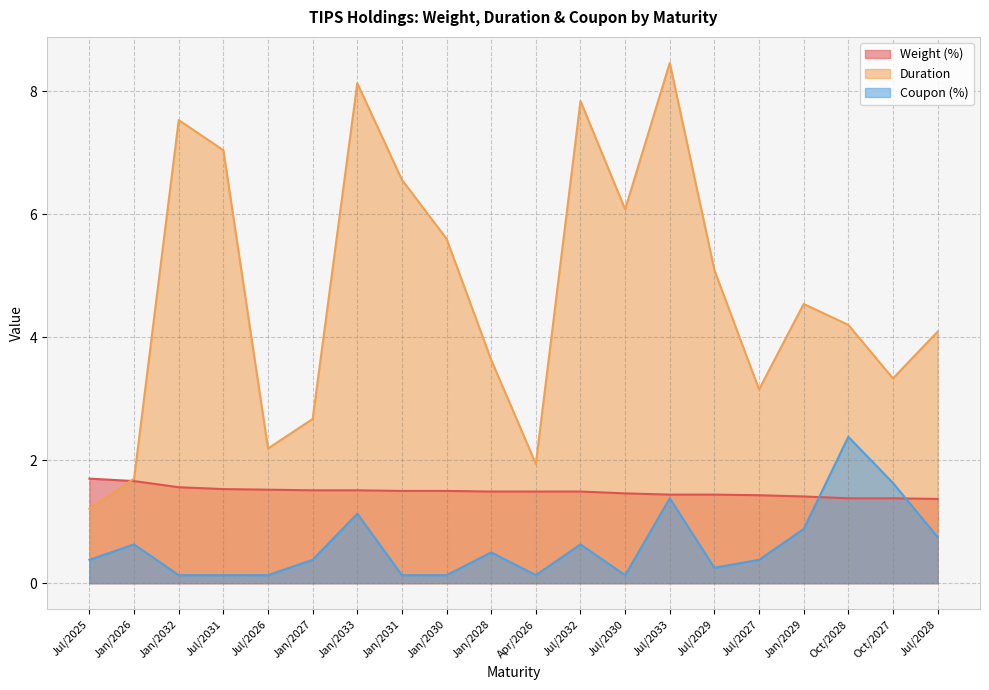

Which series has the widest spread of values?

Duration